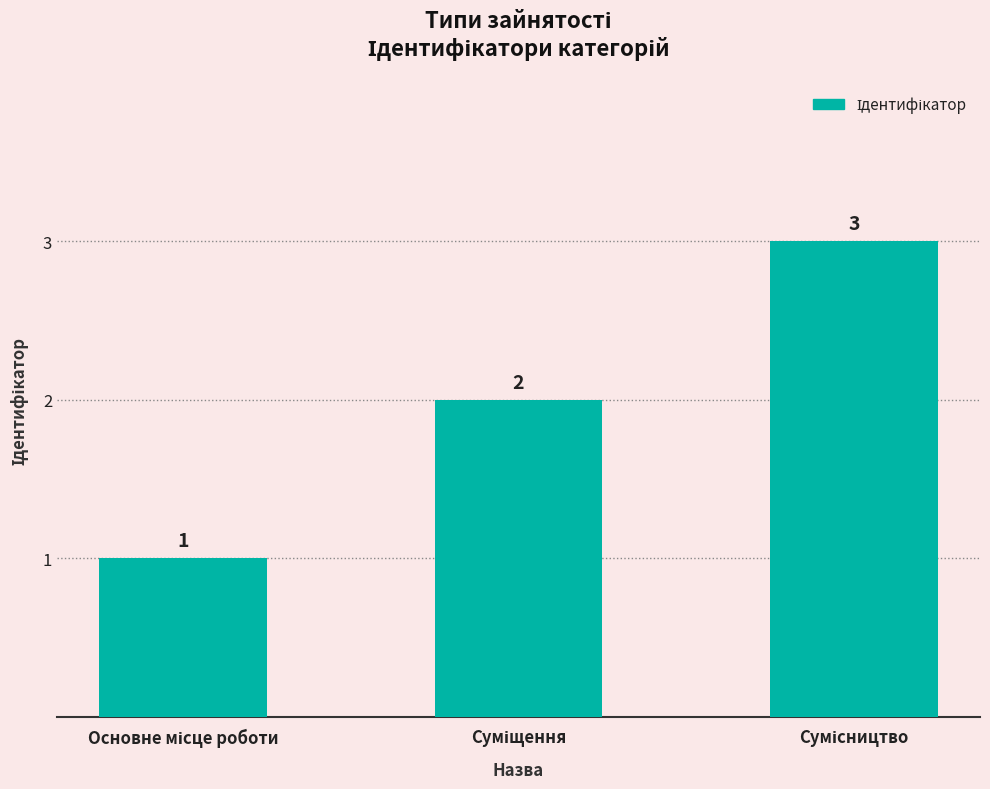

What is the value of the 3rd bar from the left?

3